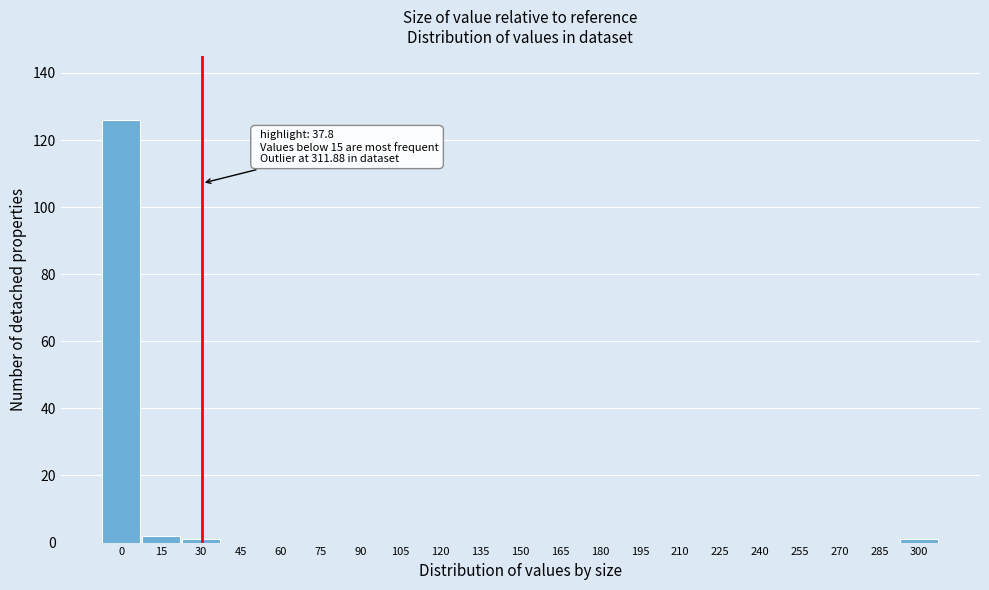

Reading left to right, extract all data points from this chart.

0=126	15=2	30=1	45=0	60=0	75=0	90=0	105=0	120=0	135=0	150=0	165=0	180=0	195=0	210=0	225=0	240=0	255=0	270=0	285=0	300=1